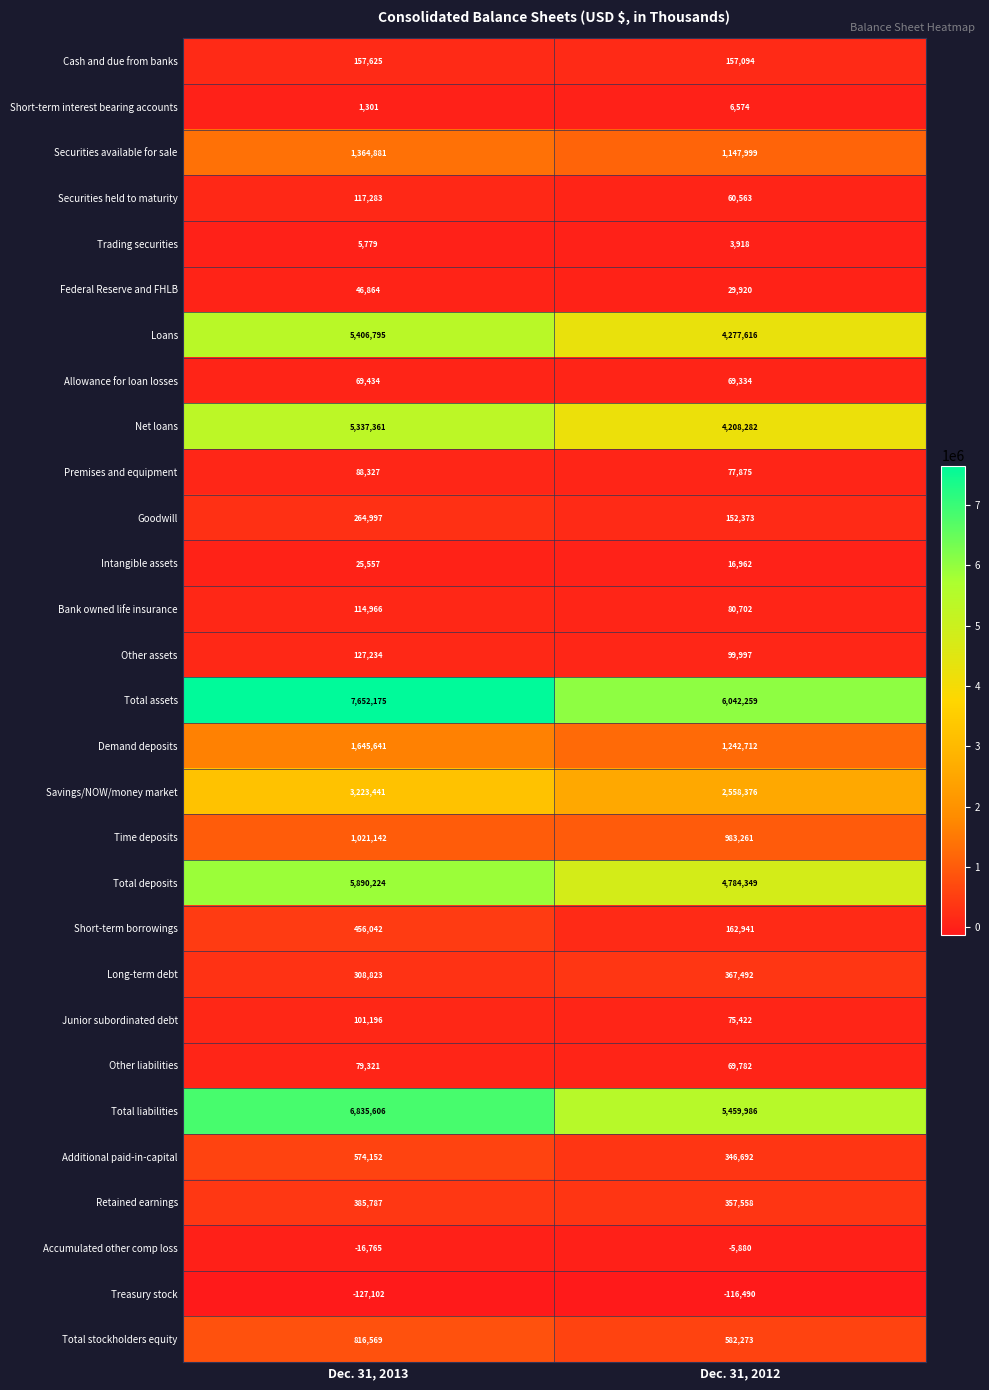

What is the average value of the Allowance for loan losses series?

69384